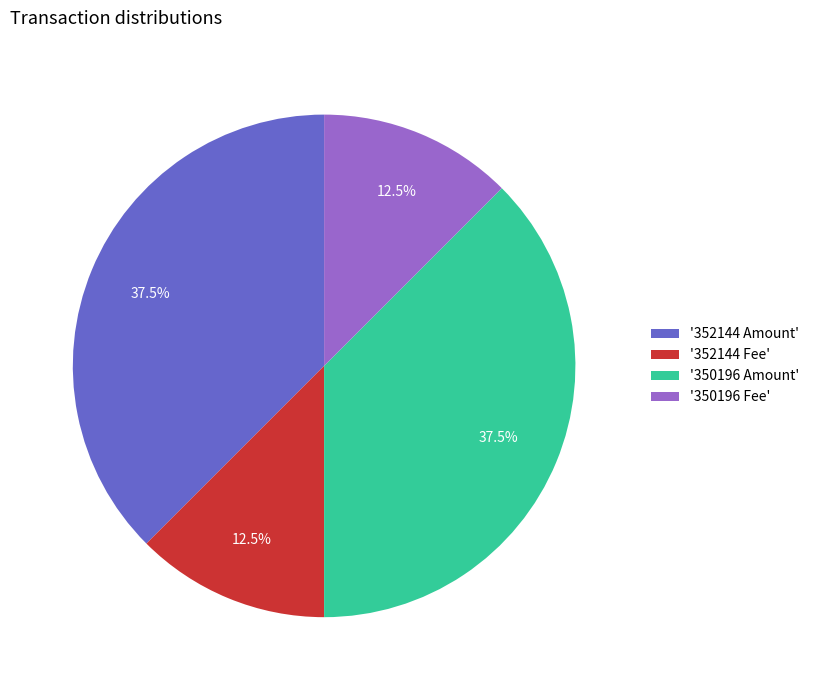

What is the ratio of the value at '352144 Amount' to the value at '352144 Fee'?

3.0